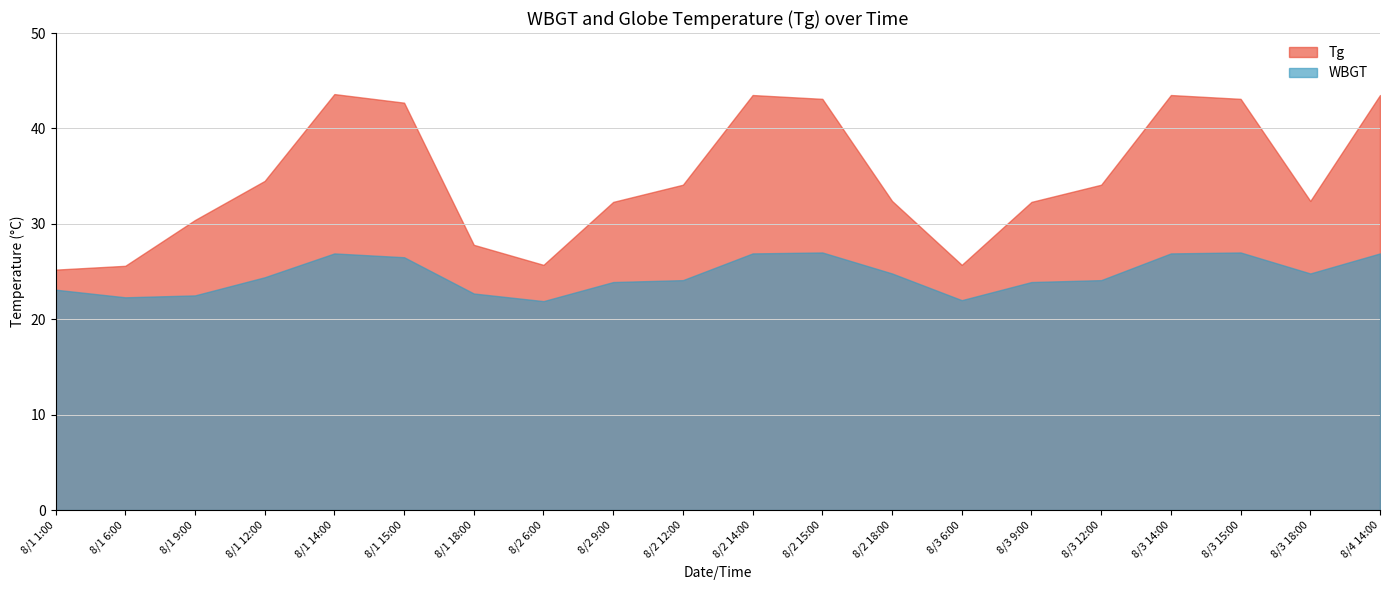

What are all the series names shown in the legend?

Tg, WBGT